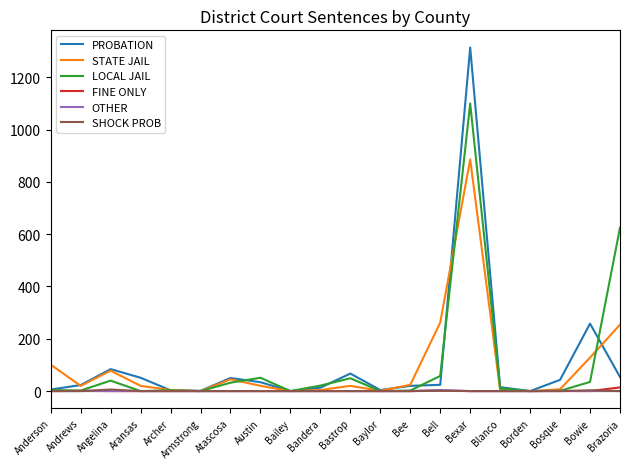

What are all the series names shown in the legend?

PROBATION, STATE JAIL, LOCAL JAIL, FINE ONLY, OTHER, SHOCK PROB